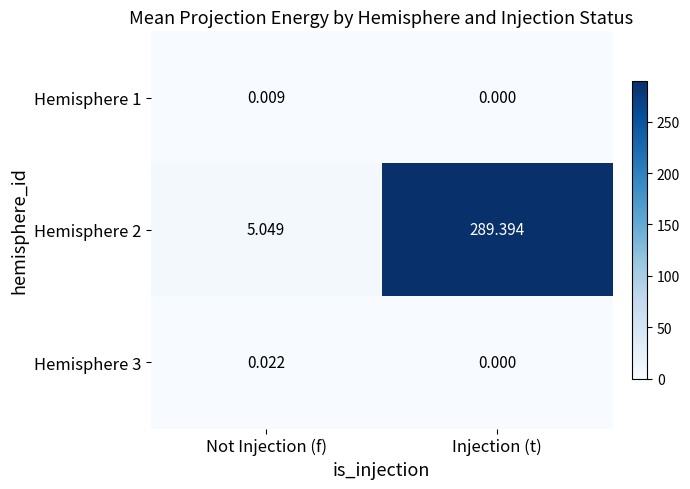

Is the value of Hemisphere 3 at Not Injection (f) greater than the value of Hemisphere 2 at Not Injection (f)?

No